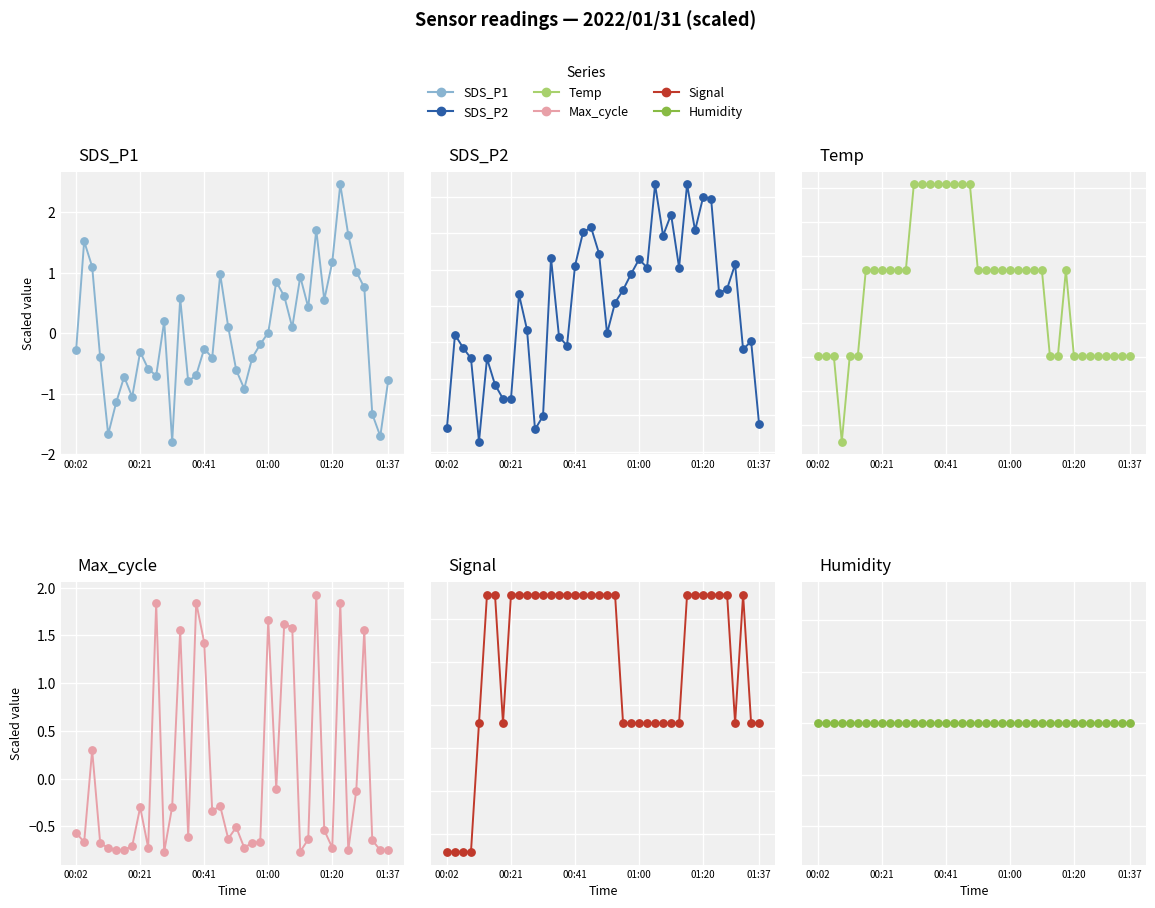

At which category is the sum across all series the highest?

2022/01/31 01:22